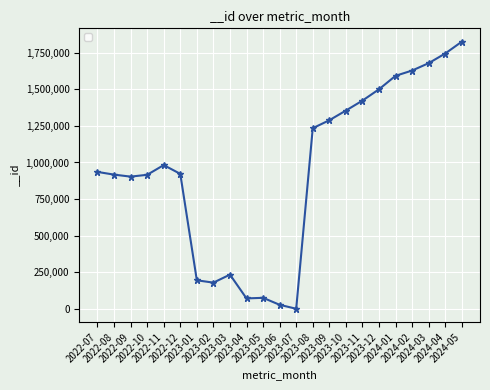

What value does the data have at 2023-12, to the nearest 10?

1499700